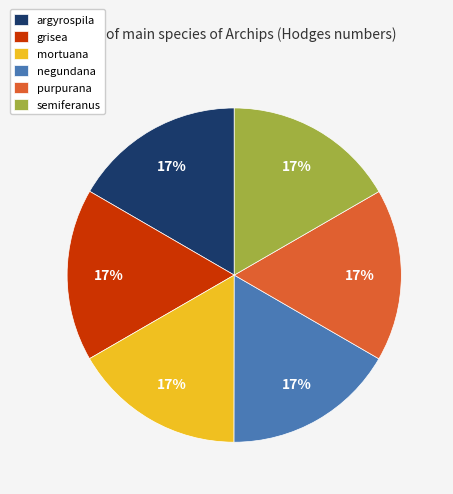

To the nearest percent, what percentage of the pie is argyrospila?

17%